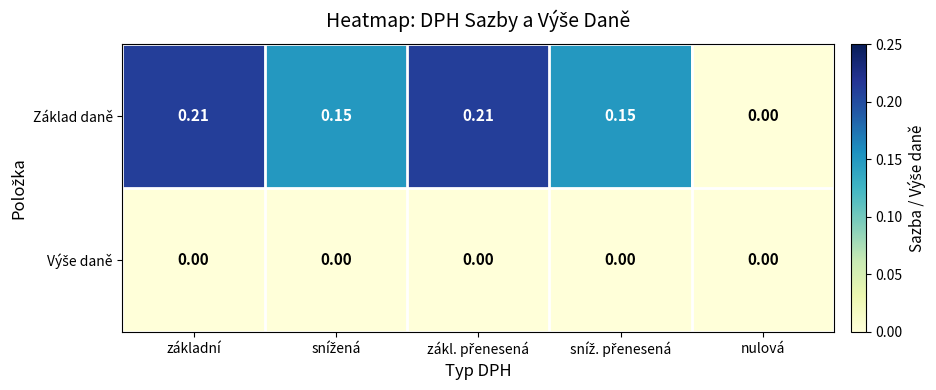

Which series has the largest total across all categories?

Základ daně